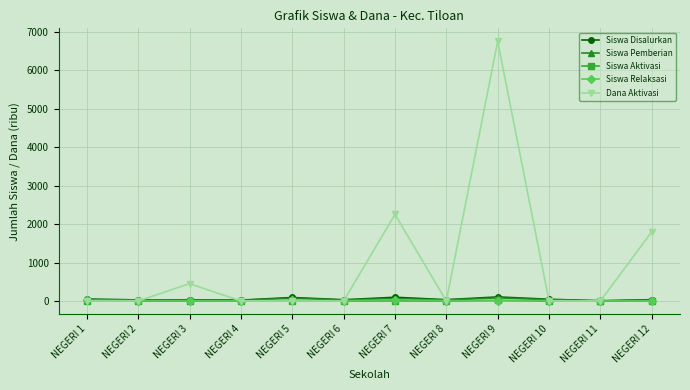

Between NEGERI 5 and NEGERI 7, which series saw the biggest shift?

Dana Aktivasi